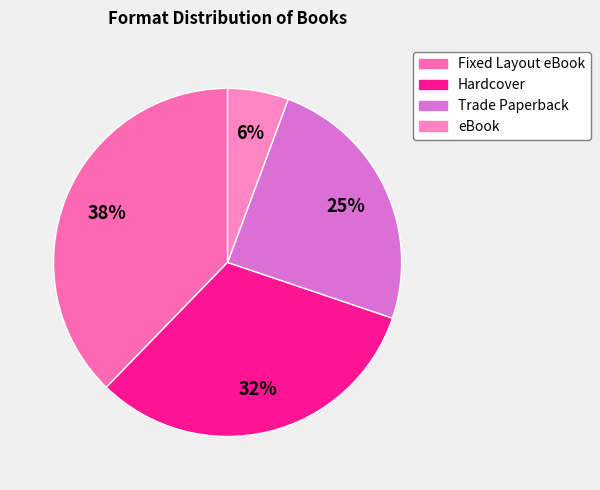

Which category has the smallest portion of the pie?

eBook